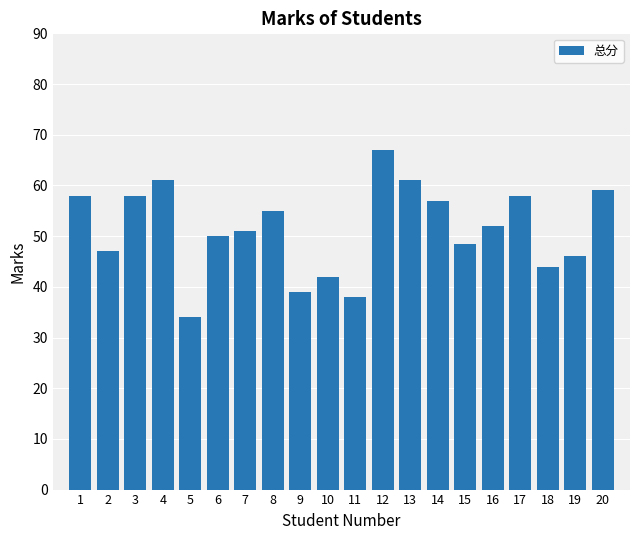

Reading right to left, what are all the values shown in this chart?

20=59.0	19=46.0	18=44.0	17=58.0	16=52.0	15=48.5	14=57.0	13=61.0	12=67.0	11=38.0	10=42.0	9=39.0	8=55.0	7=51.0	6=50.0	5=34.0	4=61.0	3=58.0	2=47.0	1=58.0